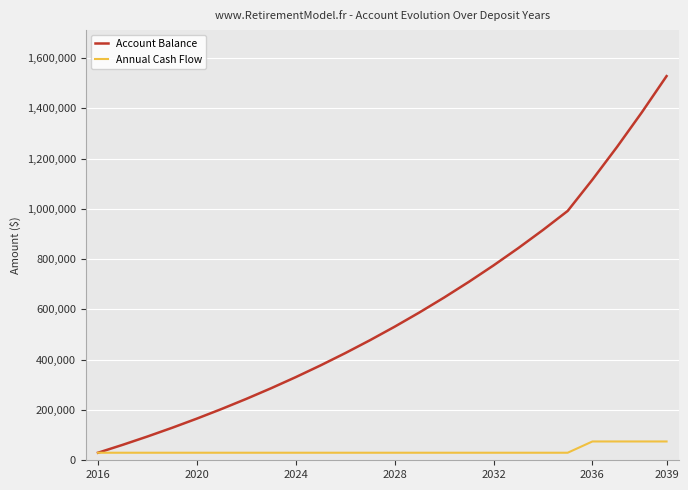

True or false: Account Balance has more than 0 points higher than both neighbors.

False